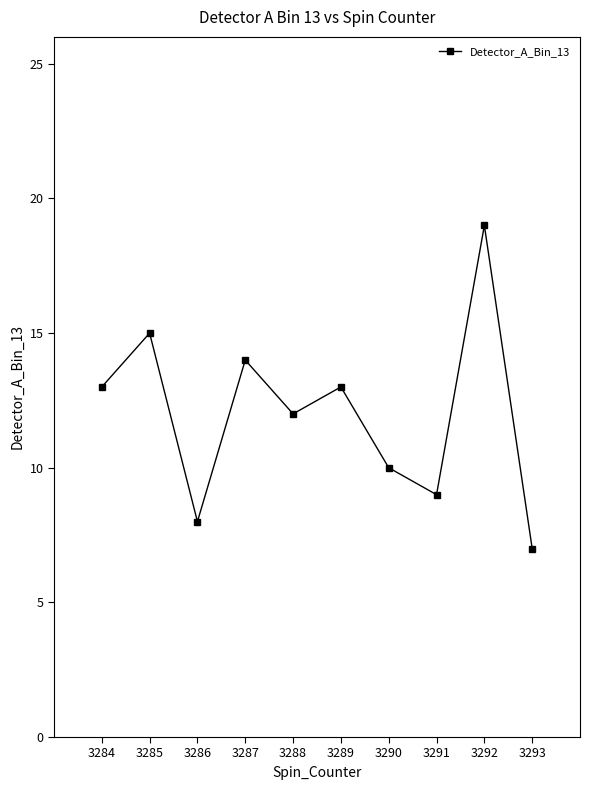

How many interior local valleys (lower than both neighbors) does the data have?

3